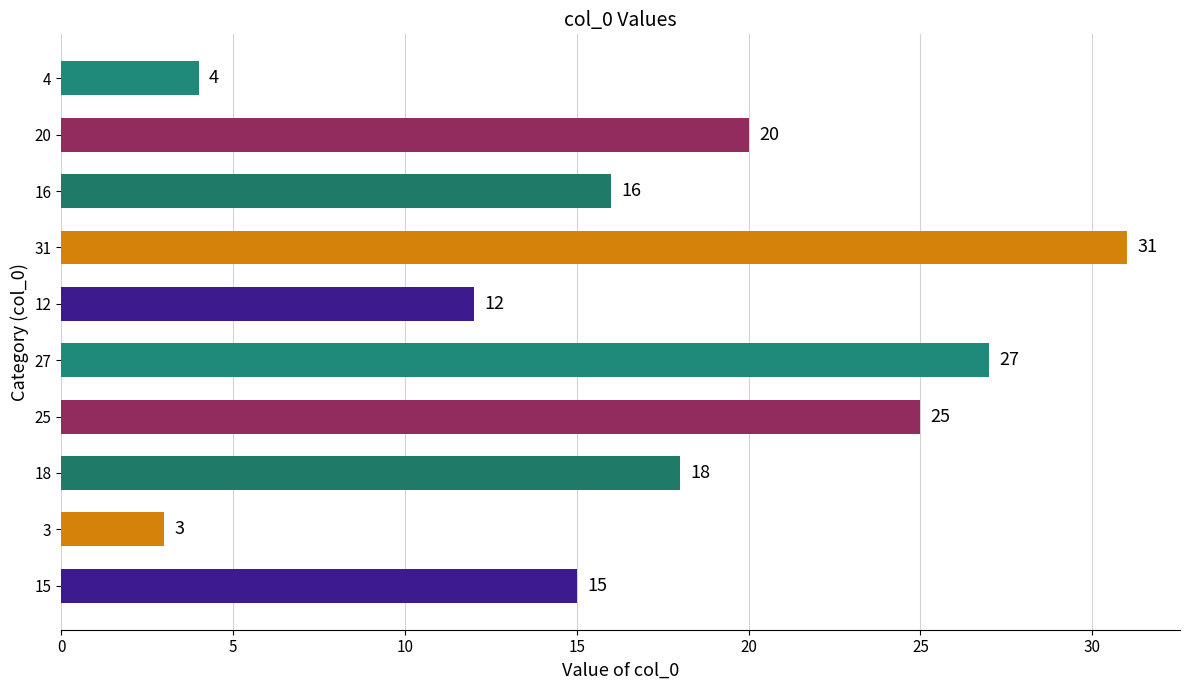

Rank the categories by value from highest to lowest.

31, 27, 25, 20, 18, 16, 15, 12, 4, 3